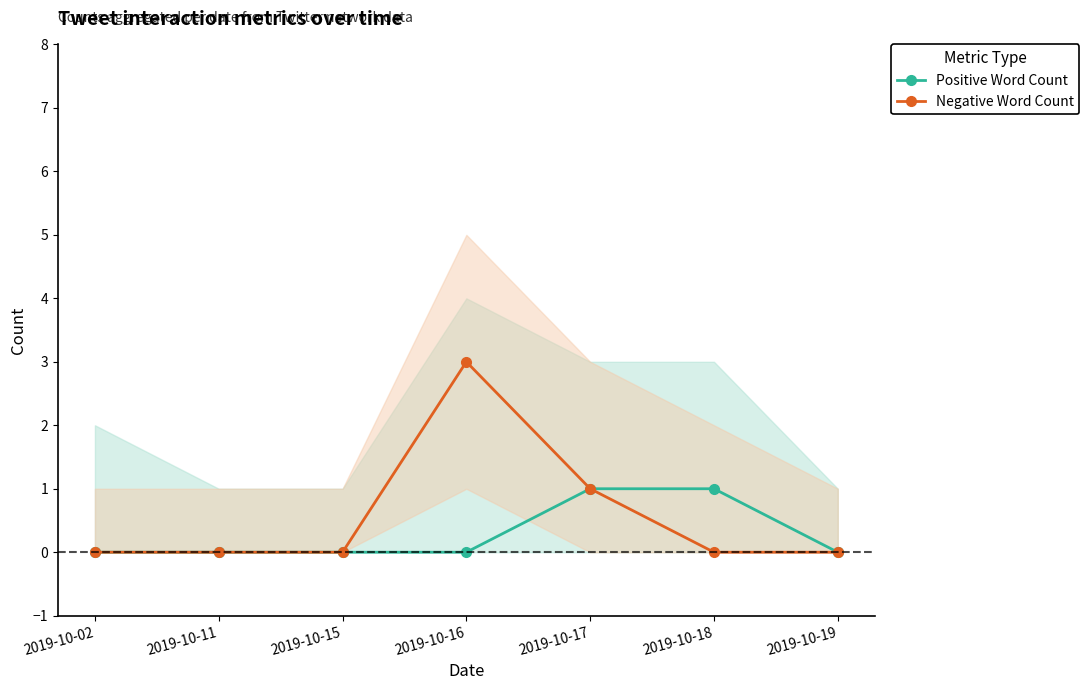

Rank the categories by Positive Word Count value from lowest to highest.

2019-10-02, 2019-10-11, 2019-10-15, 2019-10-16, 2019-10-19, 2019-10-17, 2019-10-18